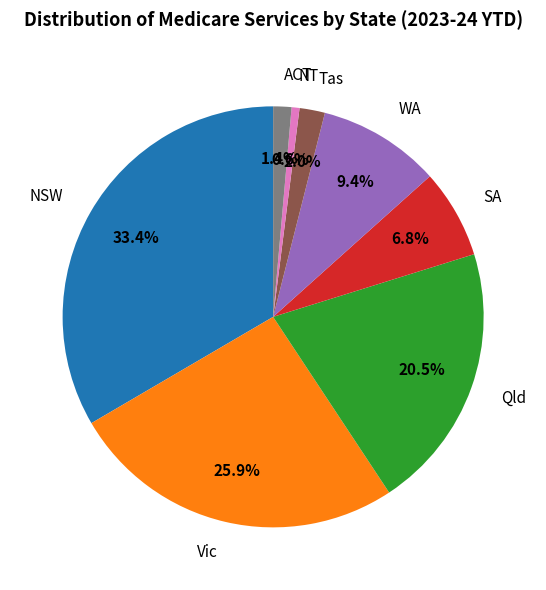

To the nearest percent, what is the difference between the ACT and NT slice percentages?

1%